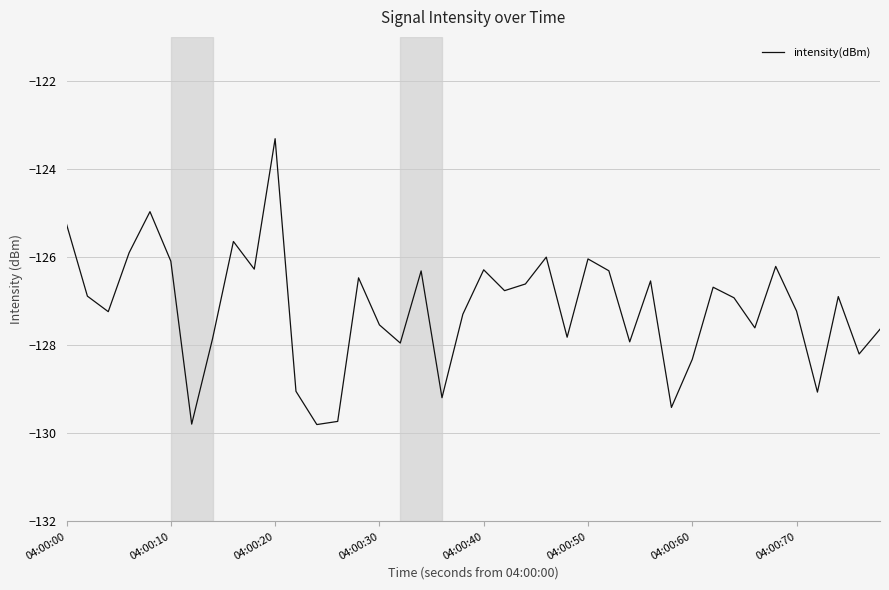

What is the greatest value displayed?

-123.3